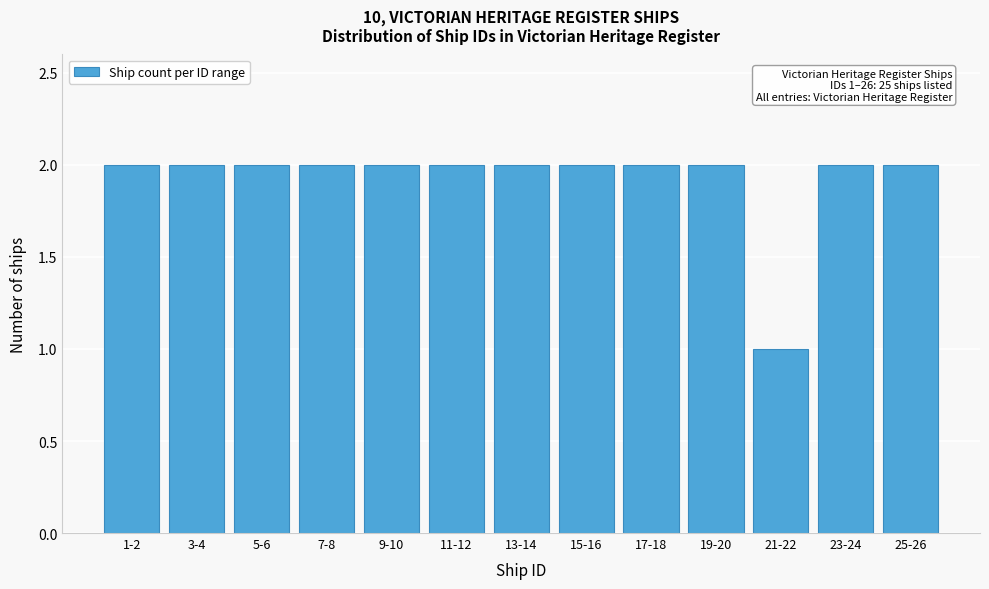

Reading left to right, list all the values displayed in this chart.

1-2=2	3-4=2	5-6=2	7-8=2	9-10=2	11-12=2	13-14=2	15-16=2	17-18=2	19-20=2	21-22=1	23-24=2	25-26=2